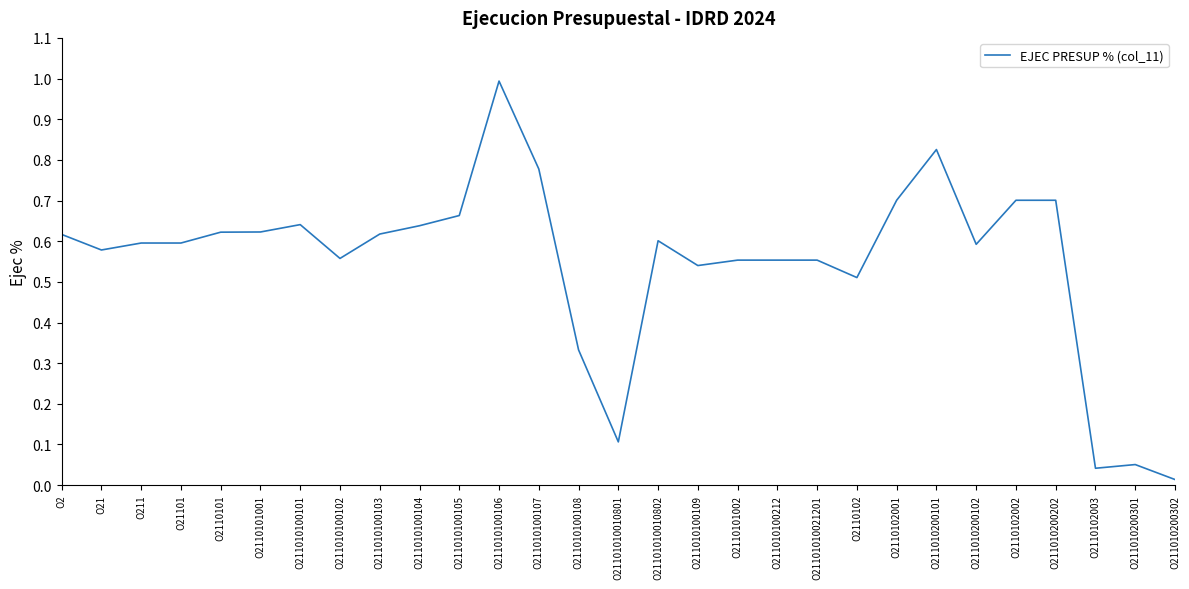

At which category does the chart reach its peak across all series?

O211010100106